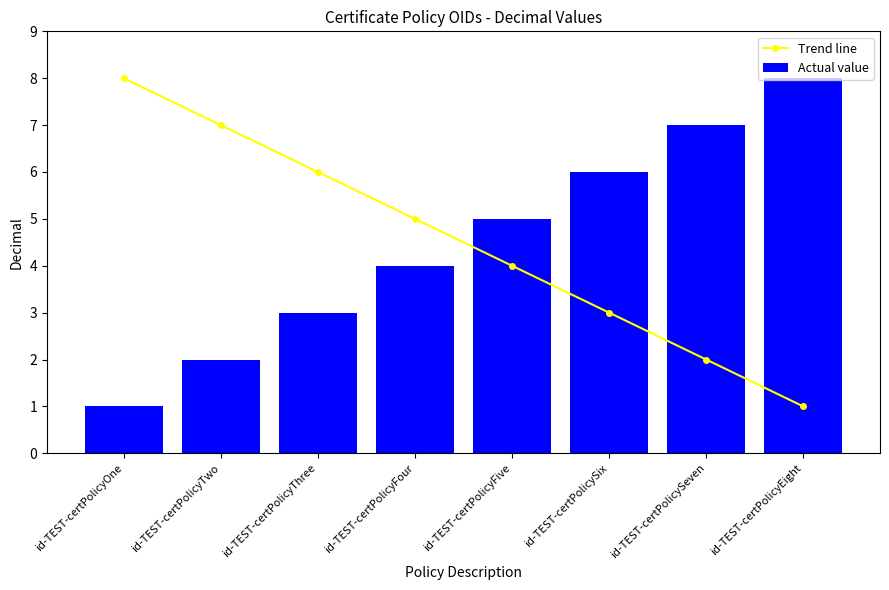

Rank the categories by Trend line value from lowest to highest.

id-TEST-certPolicyEight, id-TEST-certPolicySeven, id-TEST-certPolicySix, id-TEST-certPolicyFive, id-TEST-certPolicyFour, id-TEST-certPolicyThree, id-TEST-certPolicyTwo, id-TEST-certPolicyOne